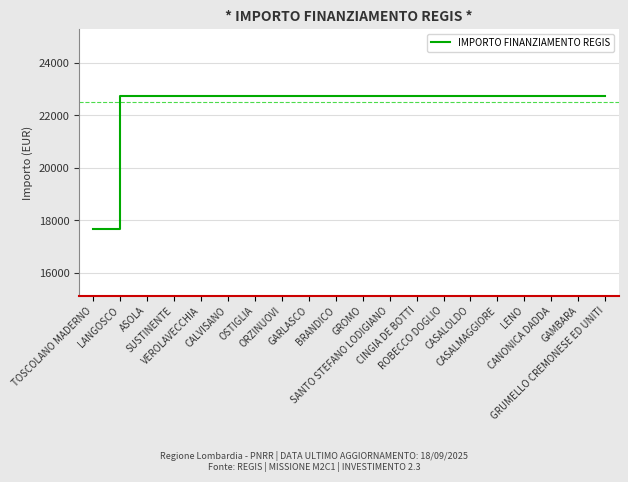

What is the difference between the maximum and minimum values?

5075.2